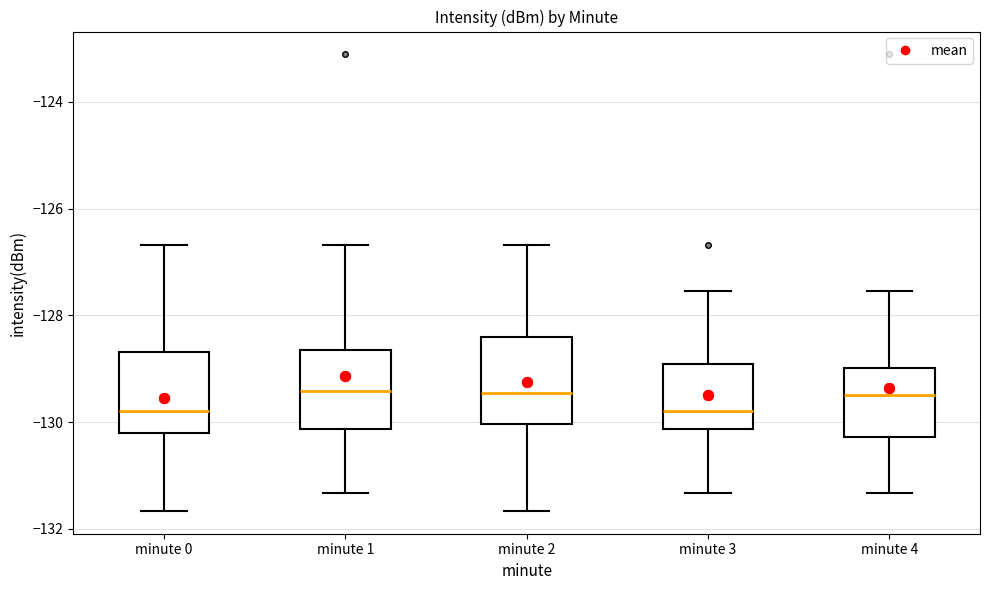

Reading left to right, transcribe this box plot: for each box, give where its median line is, the range the box spans, and where its two whiskers end, as read against the y-axis. The values are not printed on the chart, so give them approximately, as read against the axis.

minute 0: median -129.8, box -130.2 to -128.6, whiskers -131.6 to -126.6
minute 1: median -129.4, box -130.2 to -128.6, whiskers -131.4 to -126.6
minute 2: median -129.4, box -130.0 to -128.4, whiskers -131.6 to -126.6
minute 3: median -129.8, box -130.2 to -129.0, whiskers -131.4 to -127.6
minute 4: median -129.4, box -130.2 to -129.0, whiskers -131.4 to -127.6